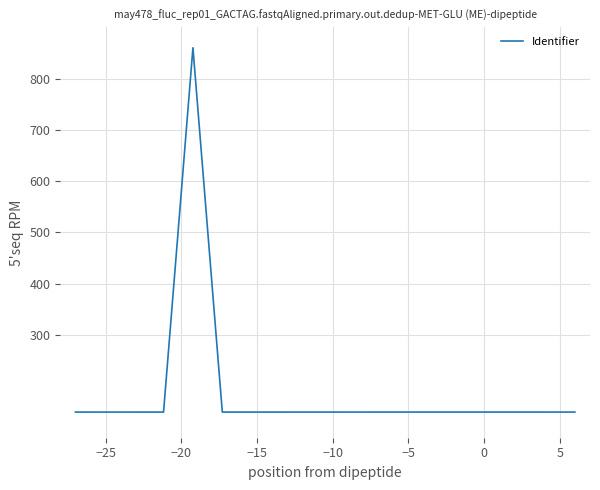

What is the smallest value displayed?

150.0